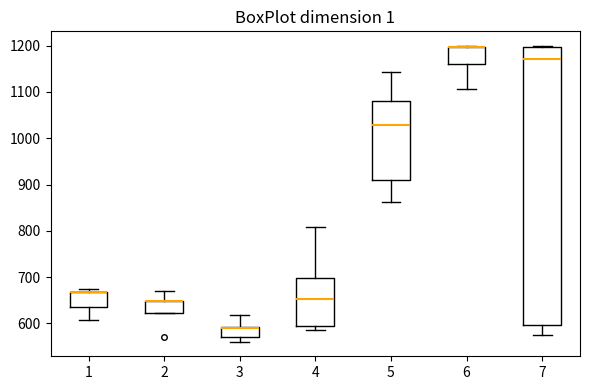

Where is the upper edge of the box at x = 6 on the y-axis? The values are not printed on the chart, so give them approximately, as read against the axis.

1200